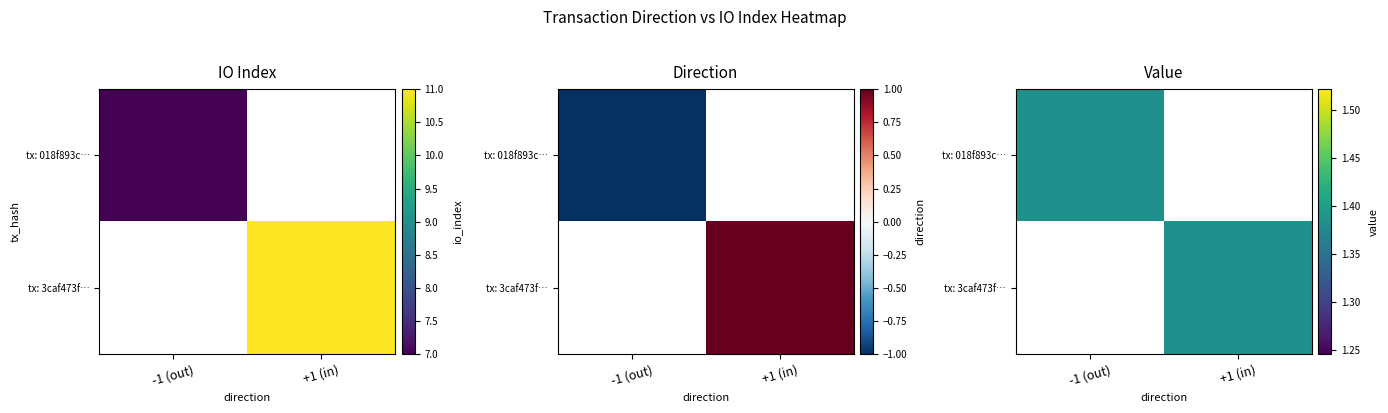

At which label is 018f893c9d8a927e6b3b4fbc957a5e067df8ba1 closest to 3?

direction